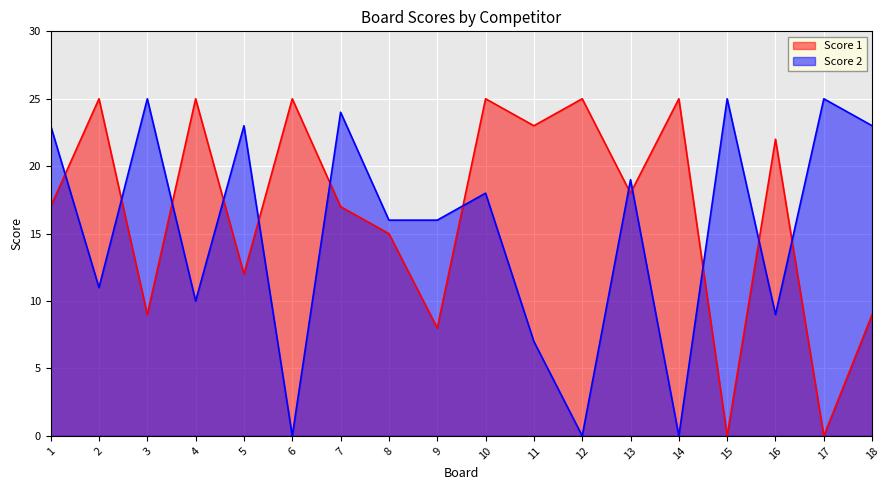

What is the value of the Score 2 point at the 7th from the left?

24